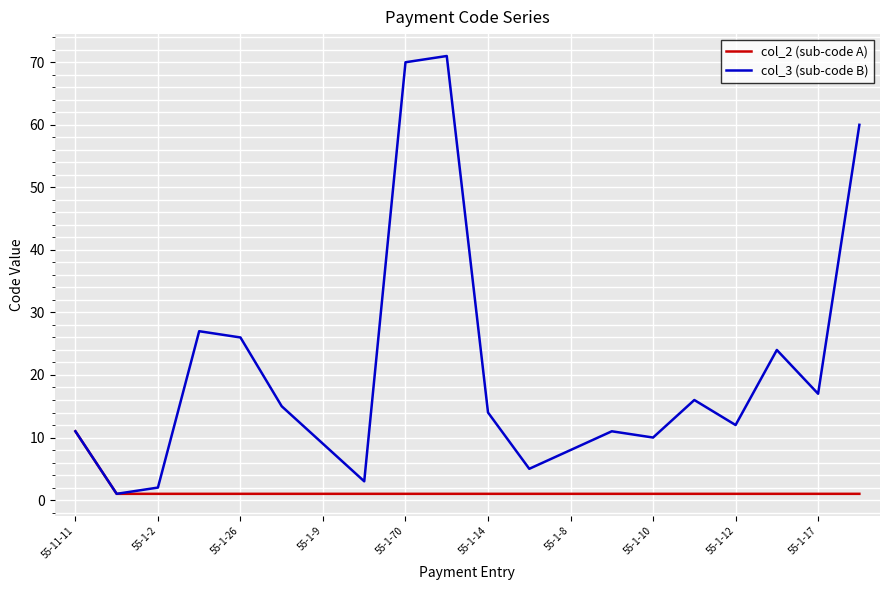

List the series in order of their overall mean, lowest first.

col_2 (sub-code A), col_3 (sub-code B)